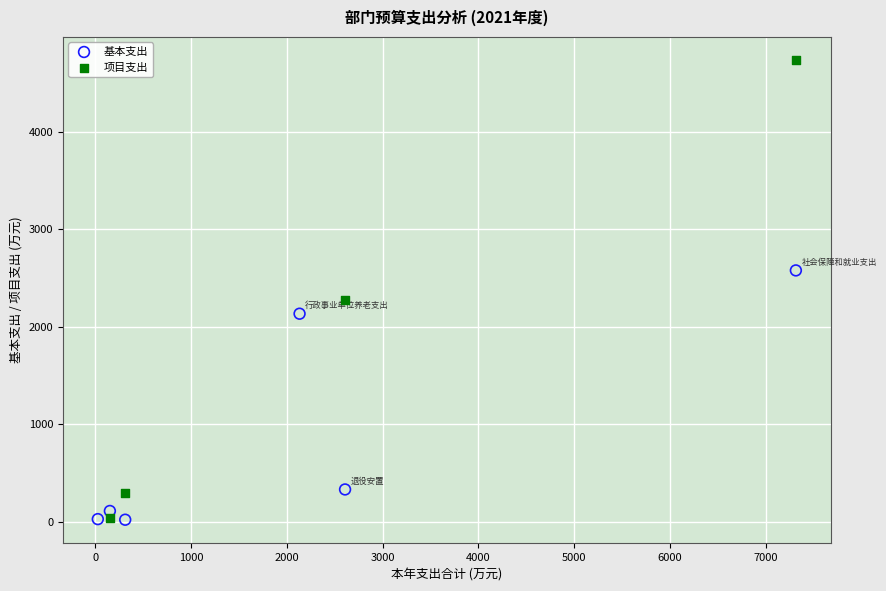

Which series contains the highest Y value?

项目支出